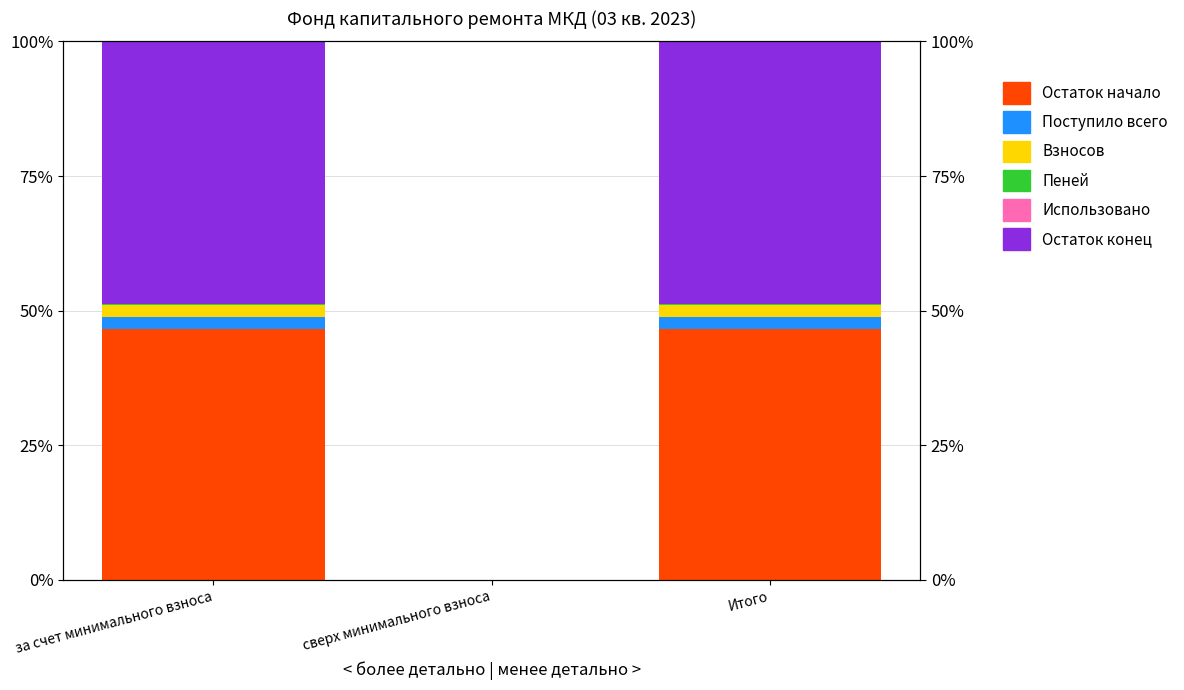

What is the greatest value displayed?

48.8